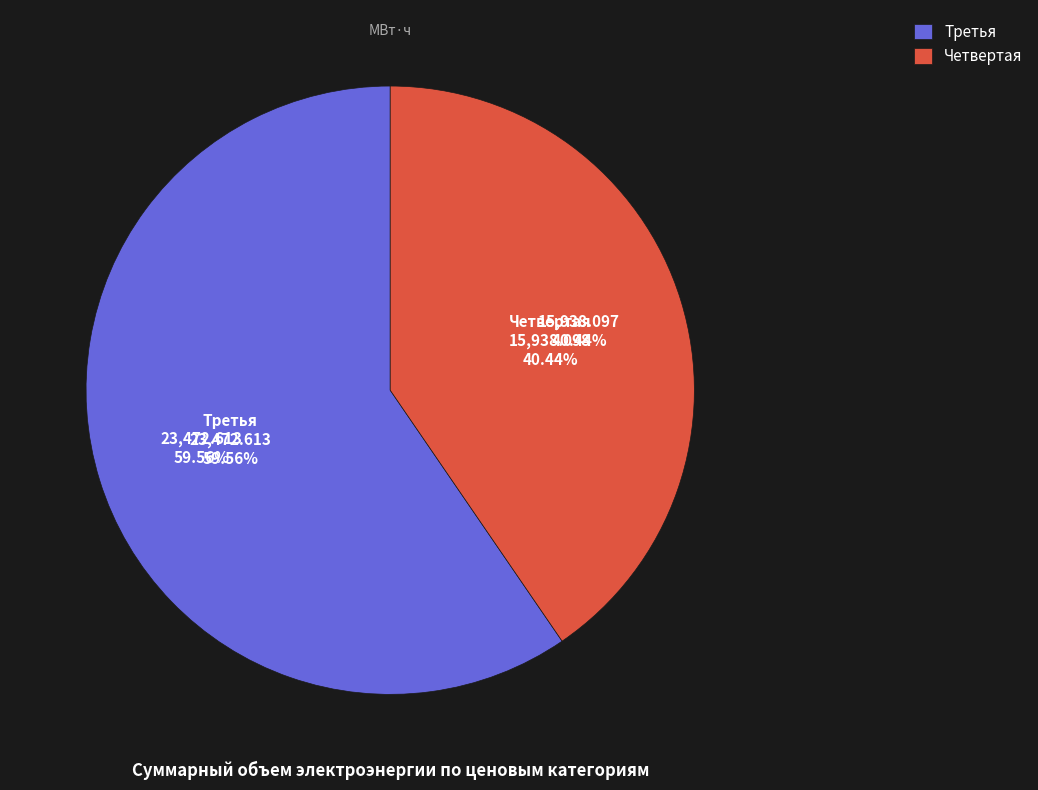

Which category has the biggest portion of the pie?

Третья